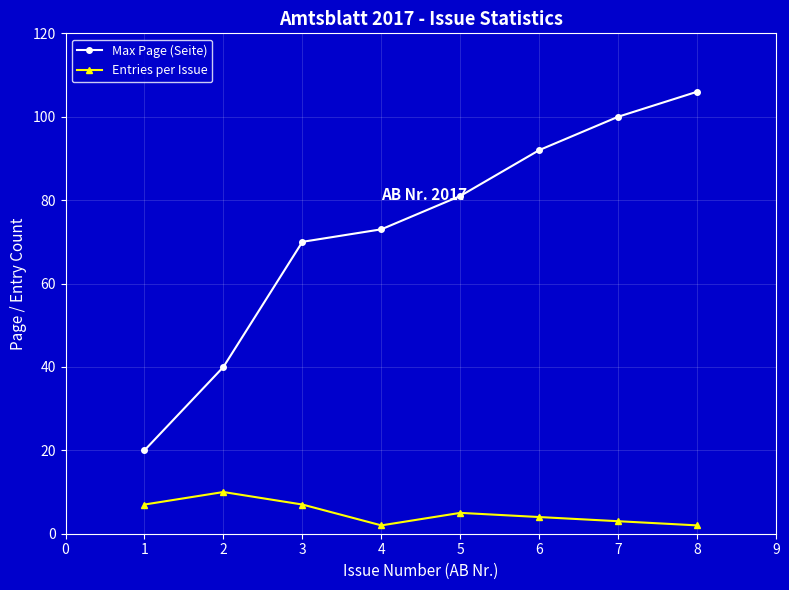

Reading left to right, transcribe all the data shown in this chart.

Max Page (Seite): 20	40	70	73	81	92	100	106
Entries per Issue: 7	10	7	2	5	4	3	2